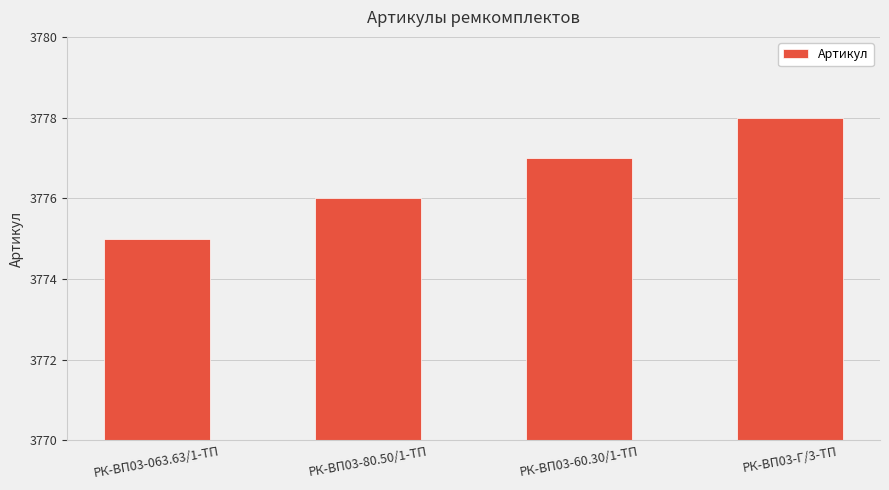

Read the value at РК-ВП03-60.30/1-ТП.

3777